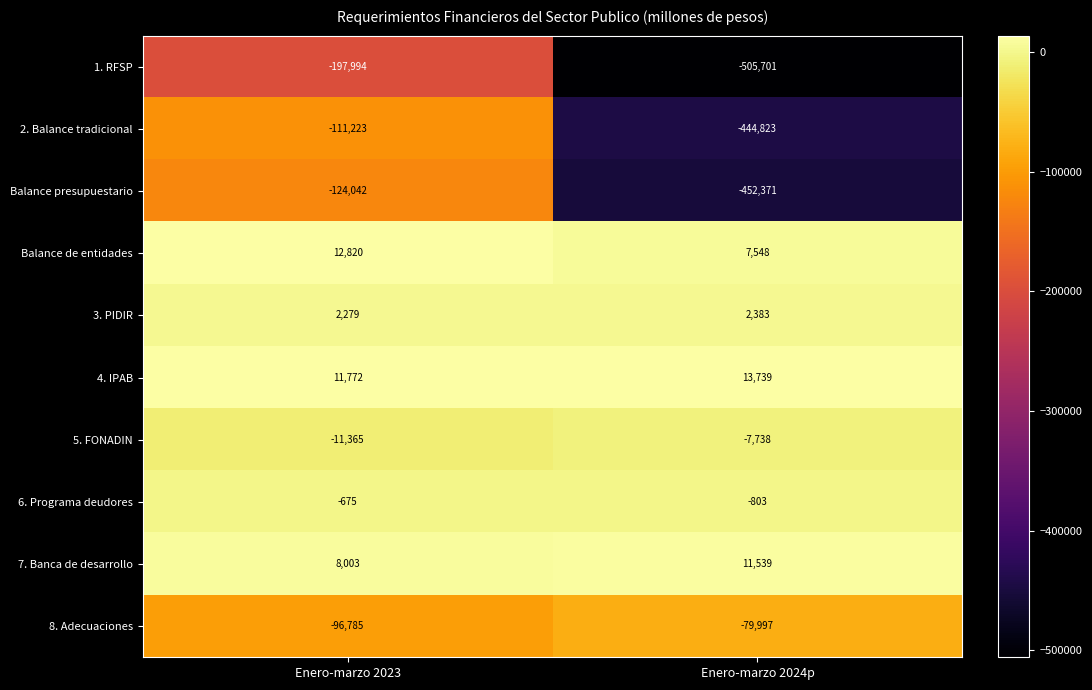

Rank the series at Enero-marzo 2024p from highest to lowest value.

4. IPAB, 7. Banca de desarrollo, Balance de entidades, 3. PIDIR, 6. Programa deudores, 5. FONADIN, 8. Adecuaciones, 2. Balance tradicional, Balance presupuestario, 1. RFSP